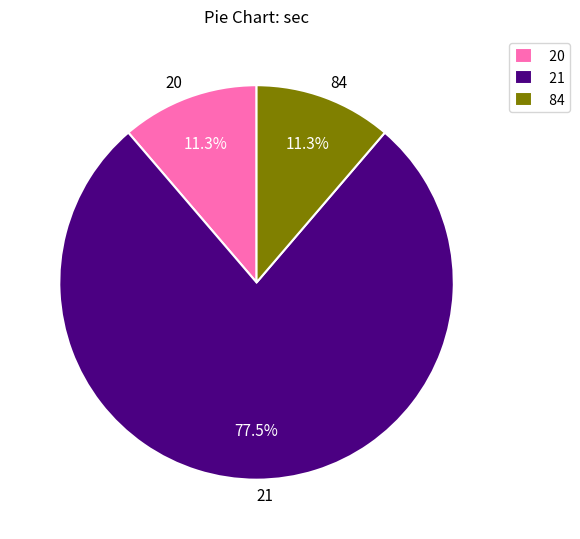

How many segments does this pie chart have?

3